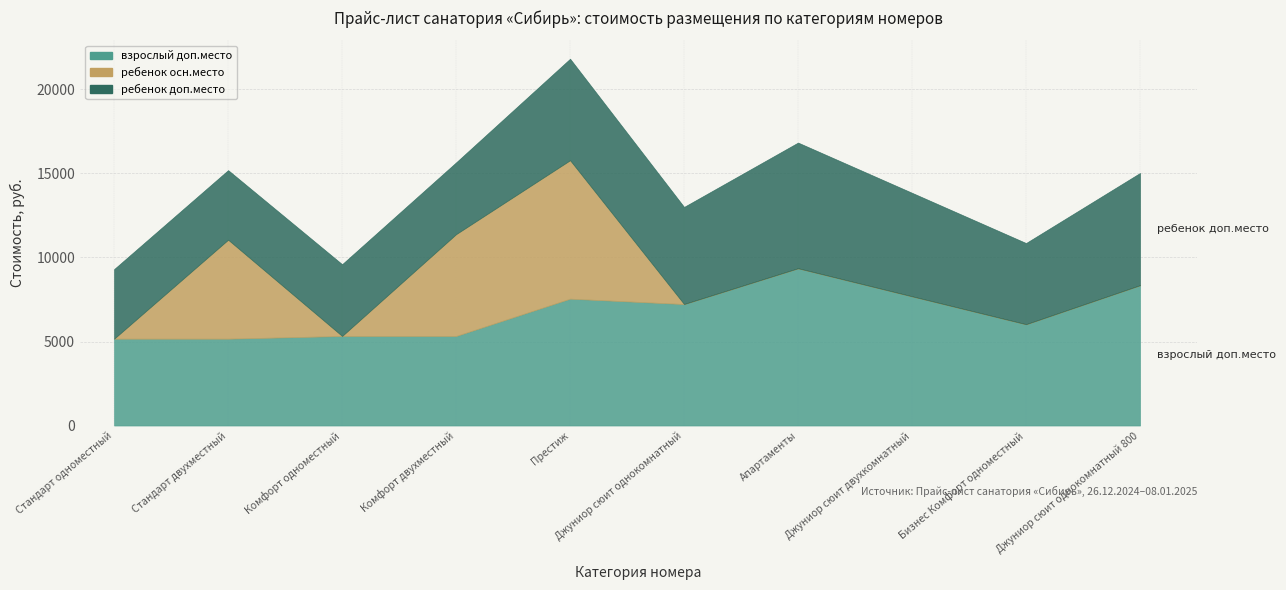

Between which two adjacent categories do взрослый доп.место and ребенок осн.место first intersect?

Стандарт одноместный and Стандарт двухместный